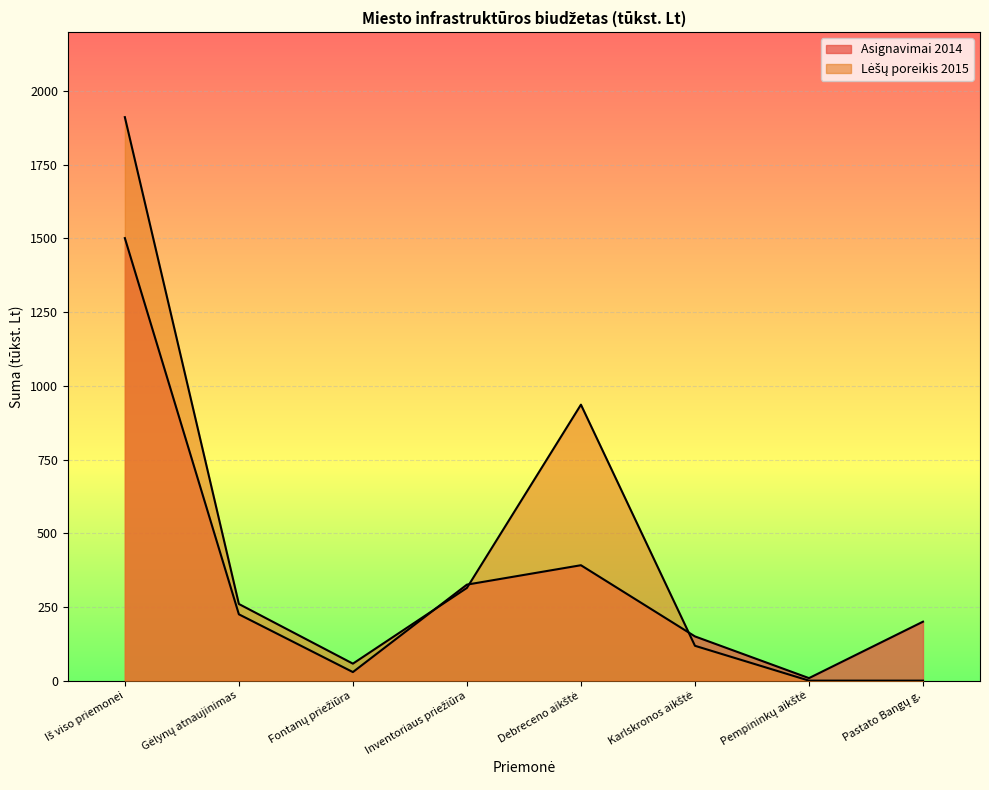

Where do Lėšų poreikis 2015 and Asignavimai 2014 first cross each other?

Fontanų priežiūra and Inventoriaus priežiūra